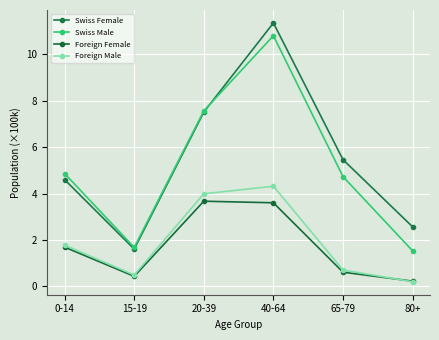

Is this an area chart (filled region under the line)?

No